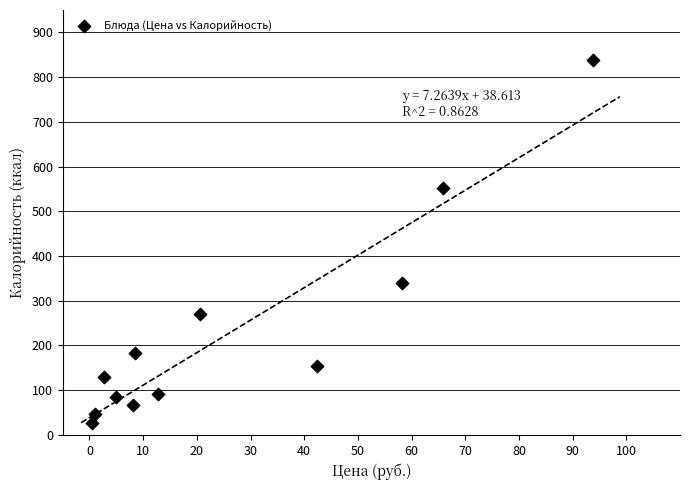

What is the range of Y values (max minus min)?

812